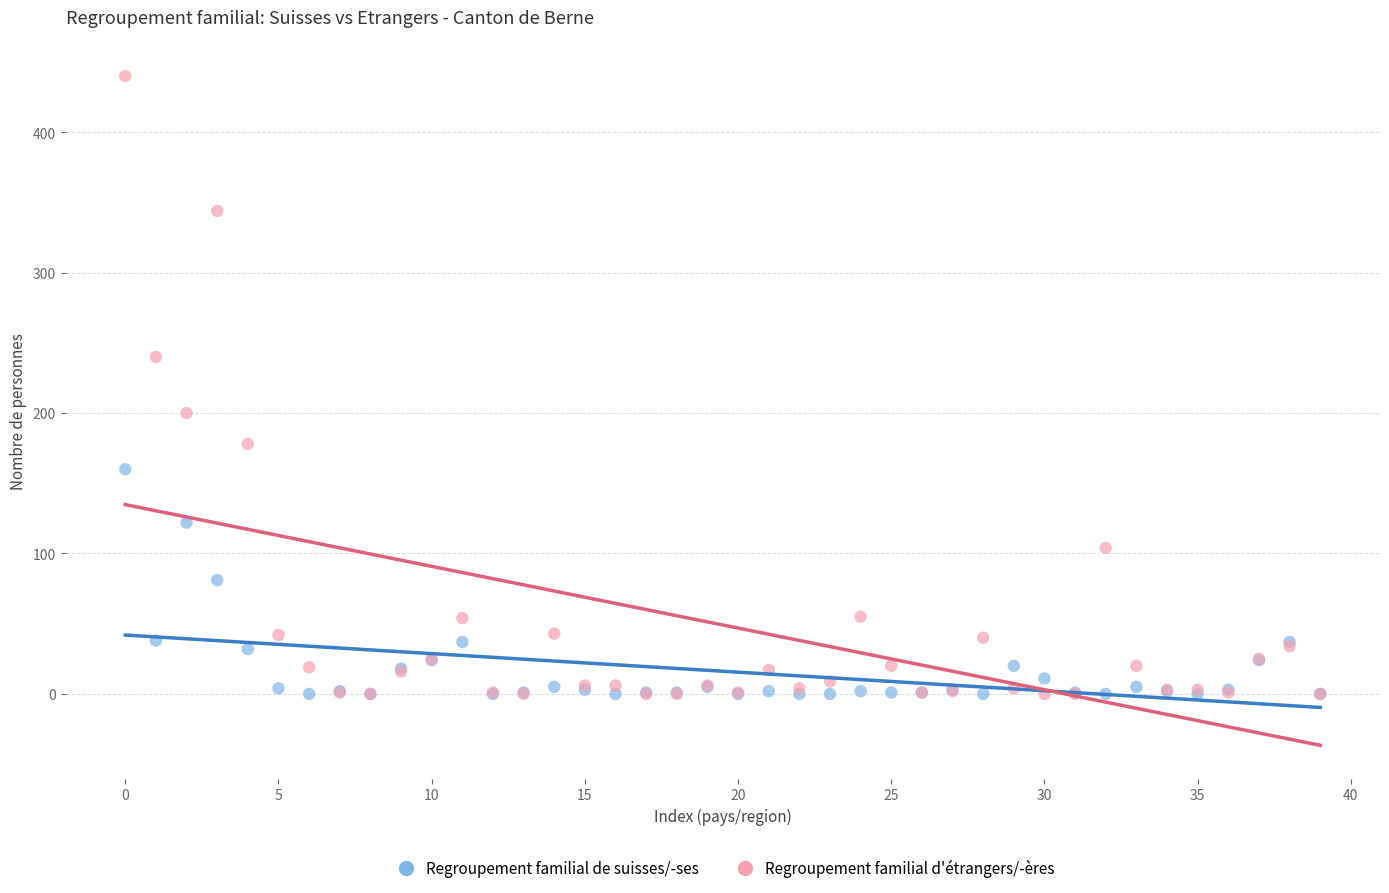

Which series has the widest spread of Y values?

Regroupement familial d'étrangers/-ères